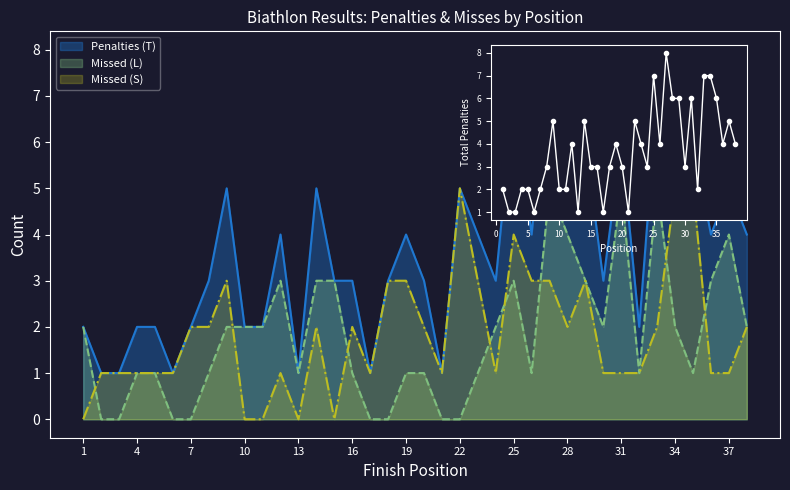

Is the value of Missed (S) at 5 greater than the value of Missed (L) at 15?

No